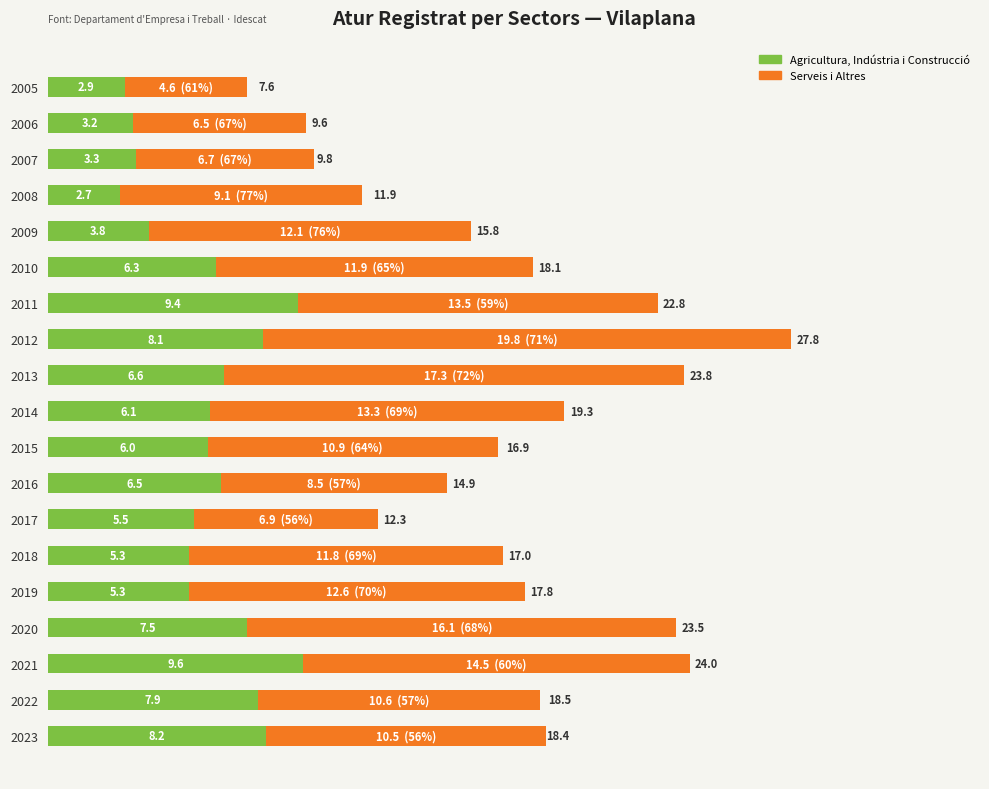

What is the difference between the Agricultura, Indústria i Construcció values at 2016 and 2021?

3.1